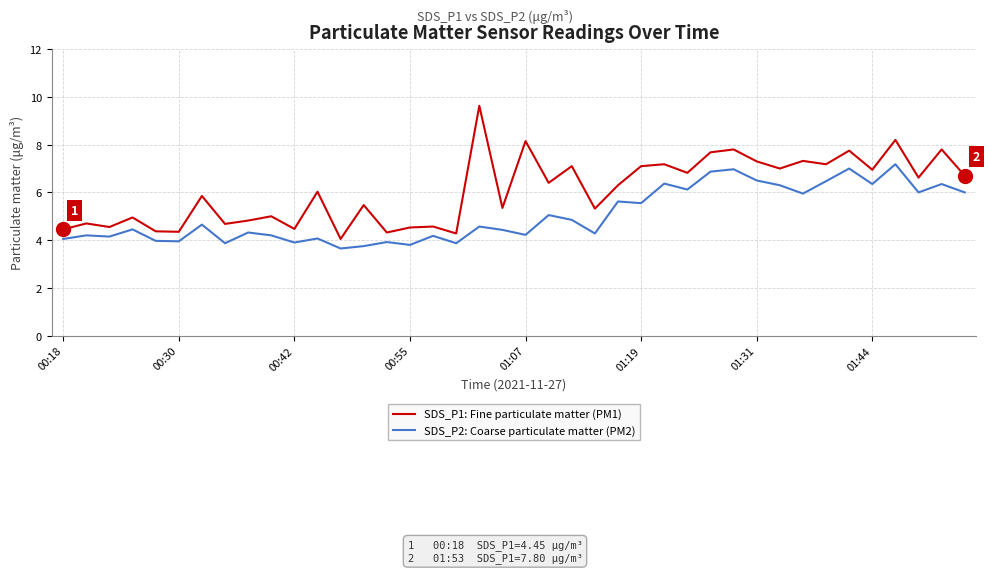

Rank the series by their average value, from lowest to highest.

SDS_P2: Coarse particulate matter (PM2), SDS_P1: Fine particulate matter (PM1)